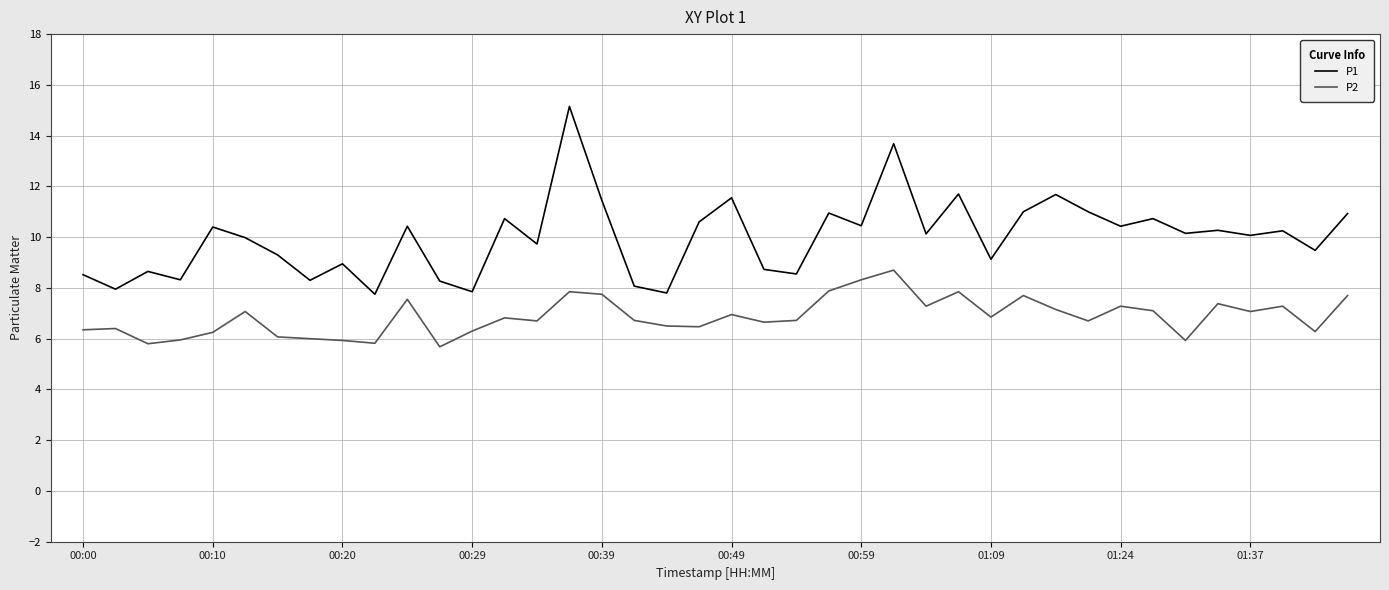

Which series has the widest spread of values?

P1